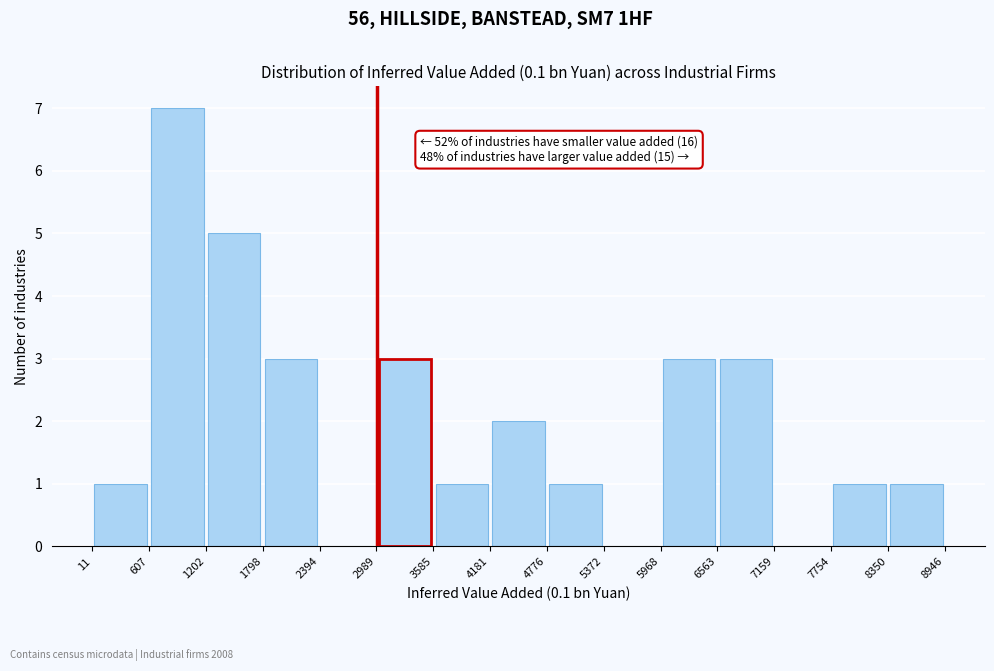

Which range on the x-axis has the tallest bar?

607 to 1202